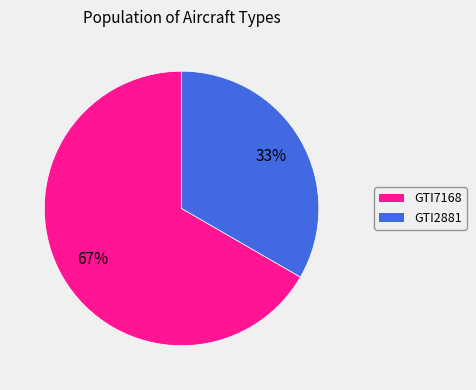

To the nearest percent, what is the average slice percentage?

50%